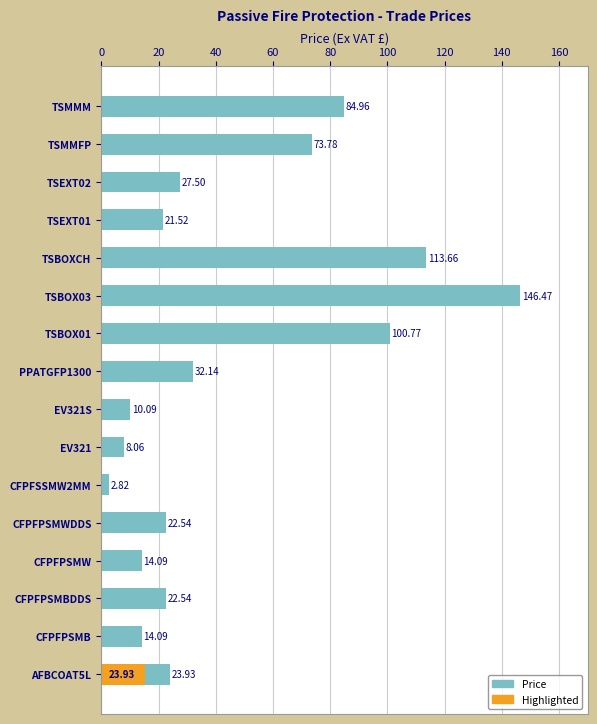

How many values are below 23?

8